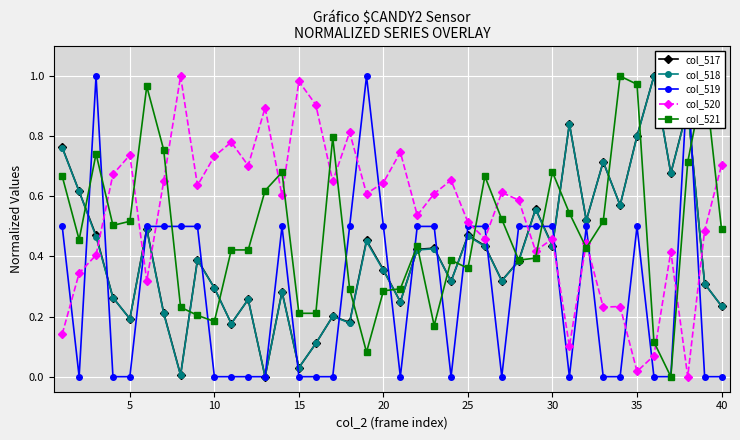

What is the sum of all col_519 values?

11.5